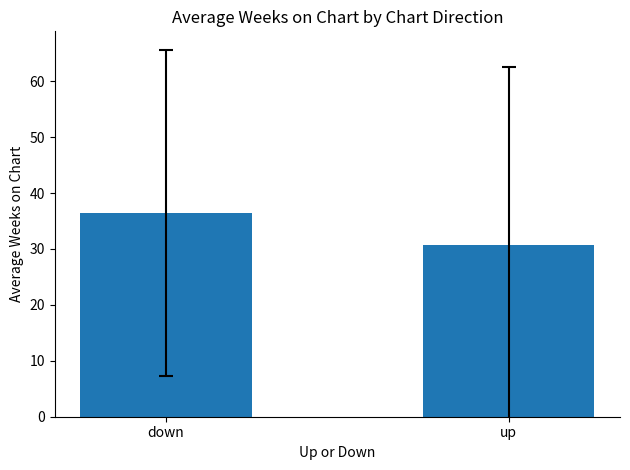

Which has a higher value, up or down?

down